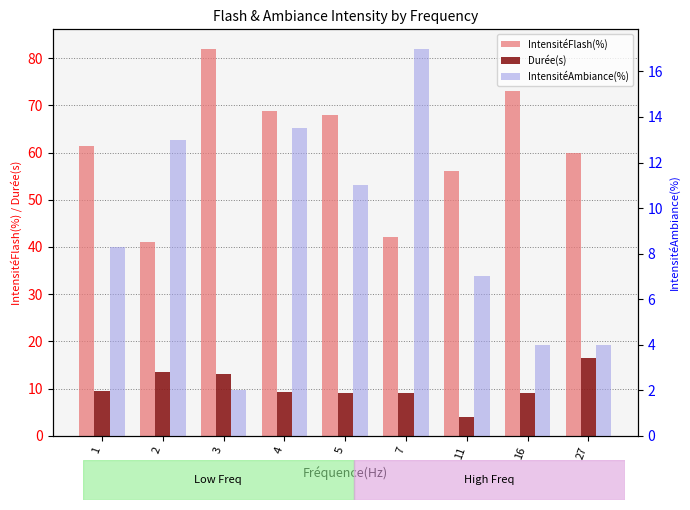

Reading right to left, extract all data points from this chart.

IntensitéFlash(%): 27=60.0	16=73.0	11=56.0	7=42.0	5=68.0	4=68.8	3=82.0	2=41.0	1=61.4
Durée(s): 27=16.5	16=9.0	11=4.0	7=9.0	5=9.0	4=9.3	3=13.0	2=13.5	1=9.5
IntensitéAmbiance(%): 27=4.0	16=4.0	11=7.0	7=17.0	5=11.0	4=13.5	3=2.0	2=13.0	1=8.3